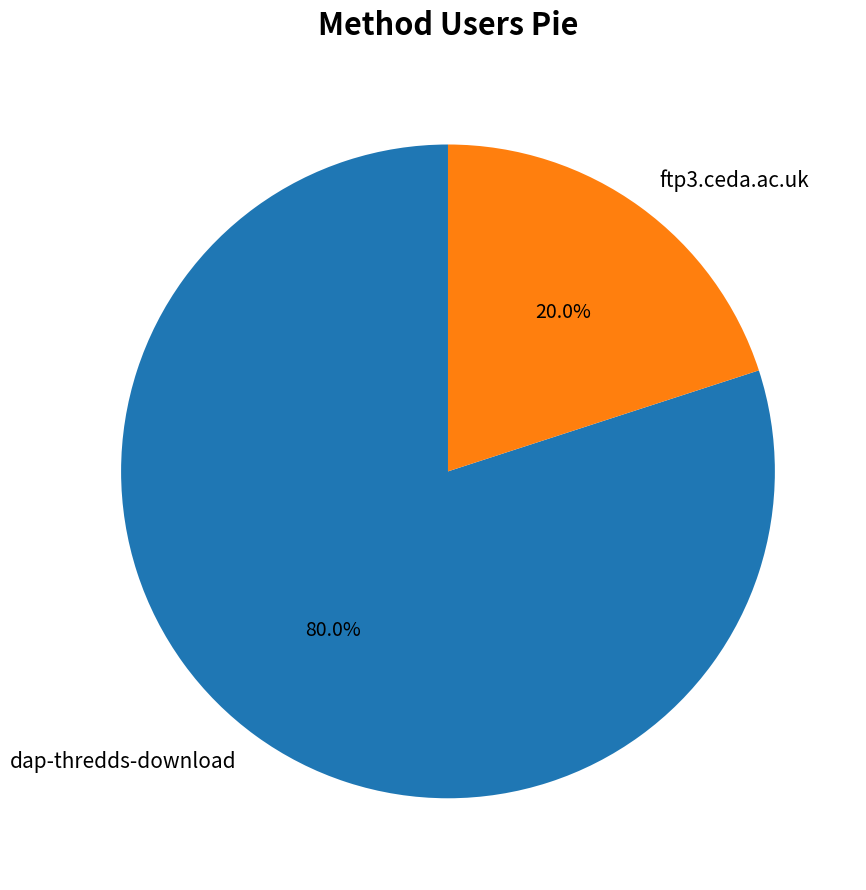

Count the number of slices in the pie.

2